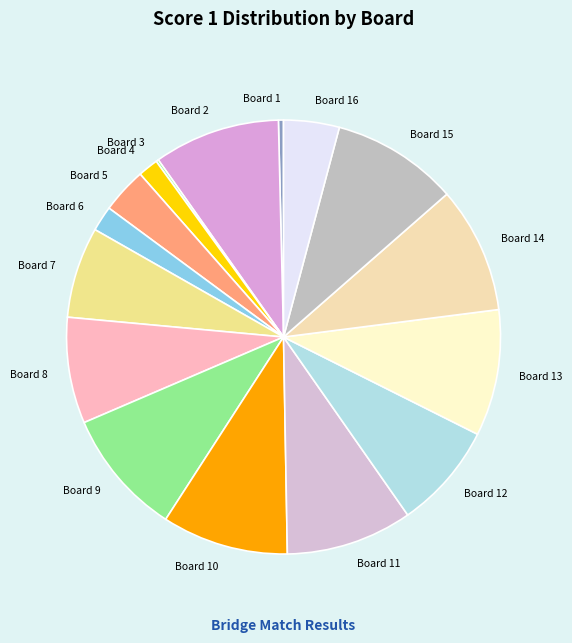

The Board 7 slice represents 7% of the pie. True or false?

True